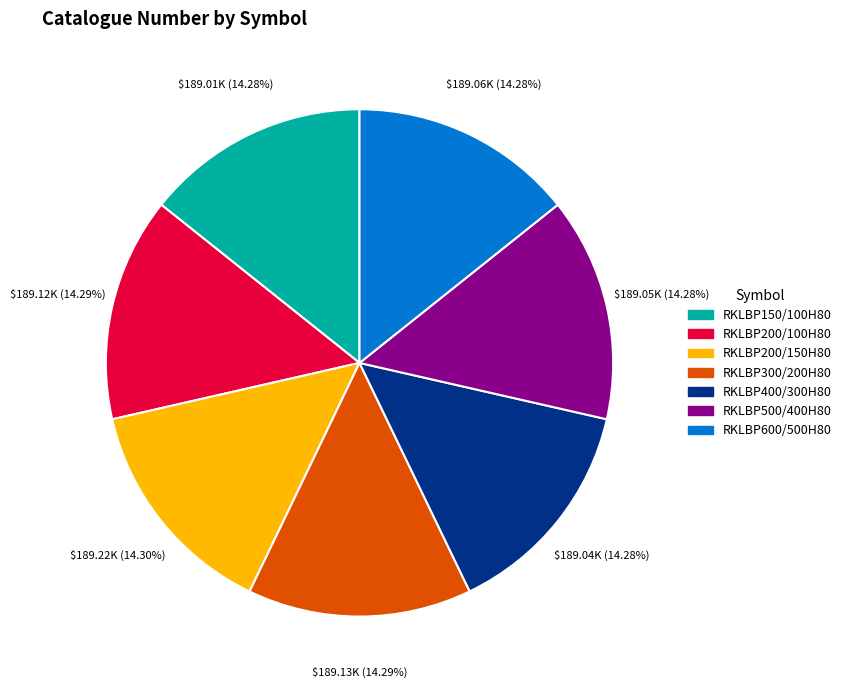

Is there any slice that represents more than half of the pie?

No